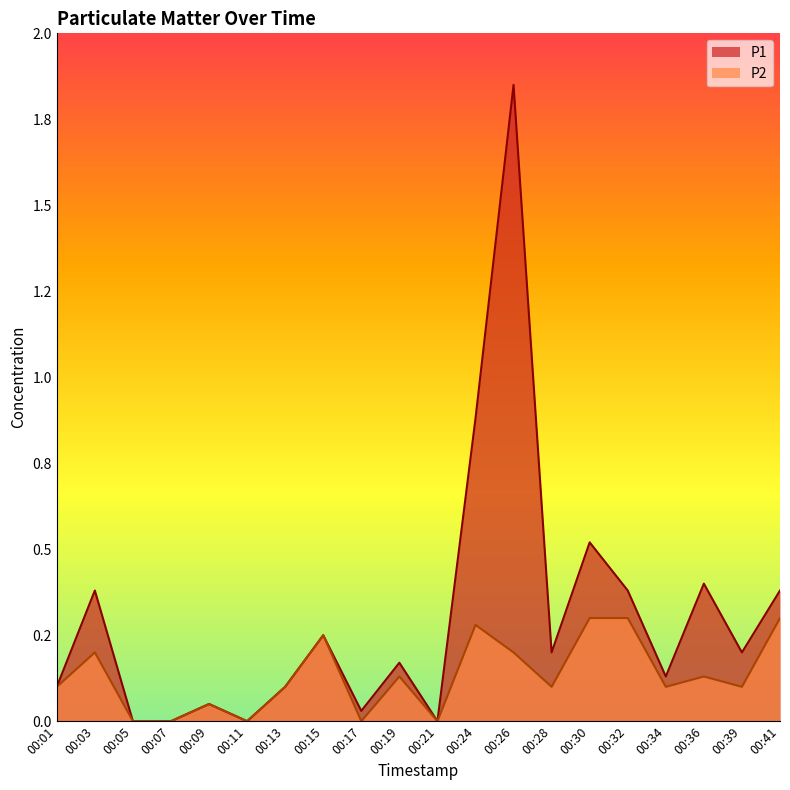

True or false: P2 has a value of 0.1 at 00:28.

False